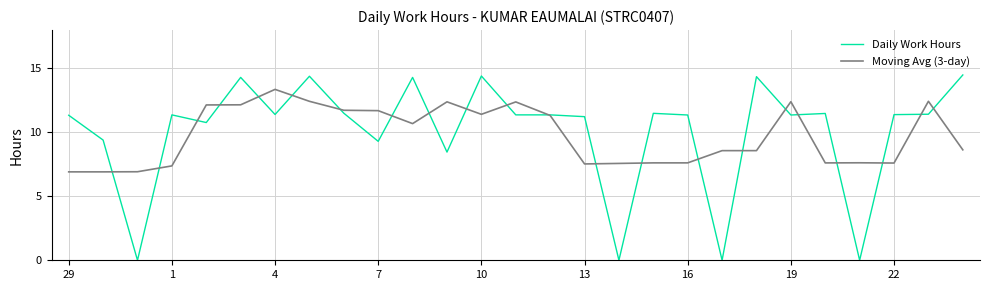

How many times do Moving Avg (3-day) and Daily Work Hours cross each other?

22